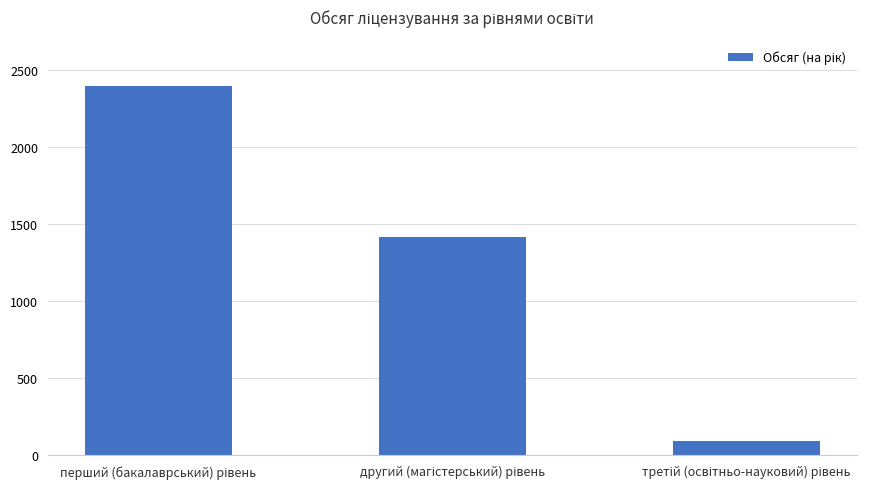

What is the value of the 2nd bar from the left?

1417